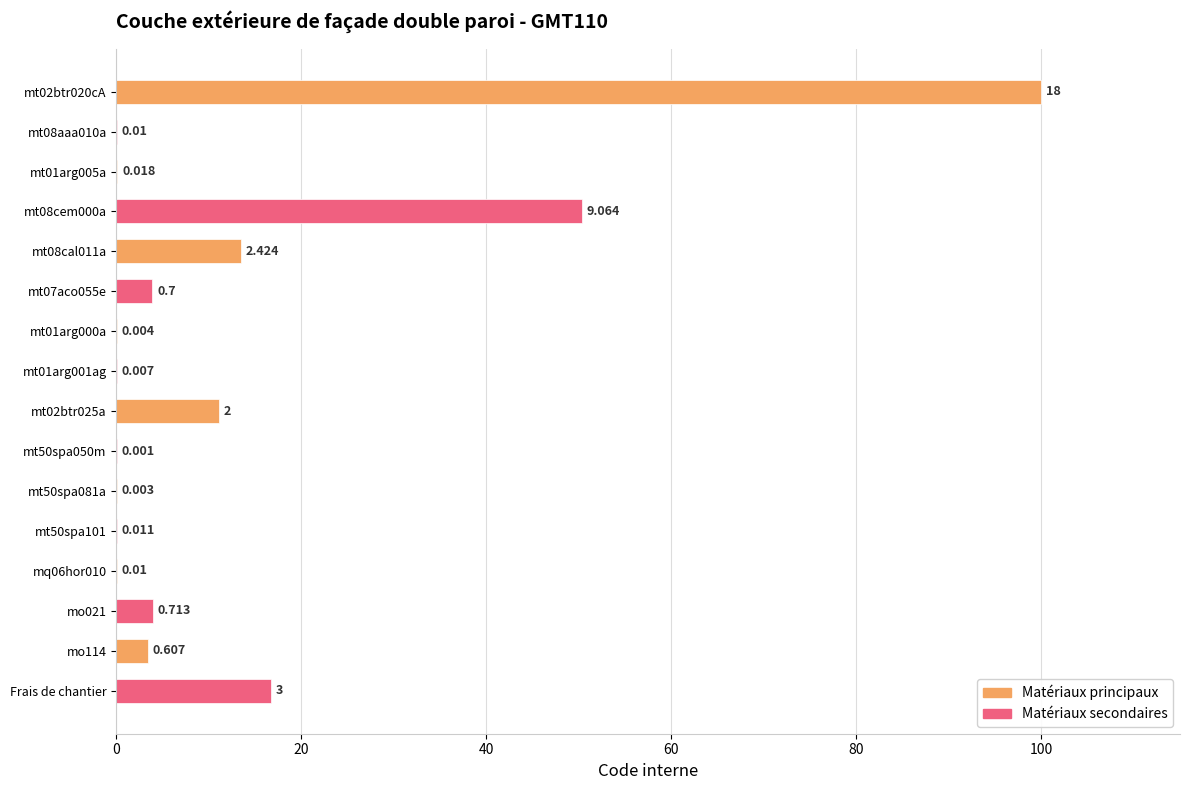

What is the greatest value displayed?

100.0